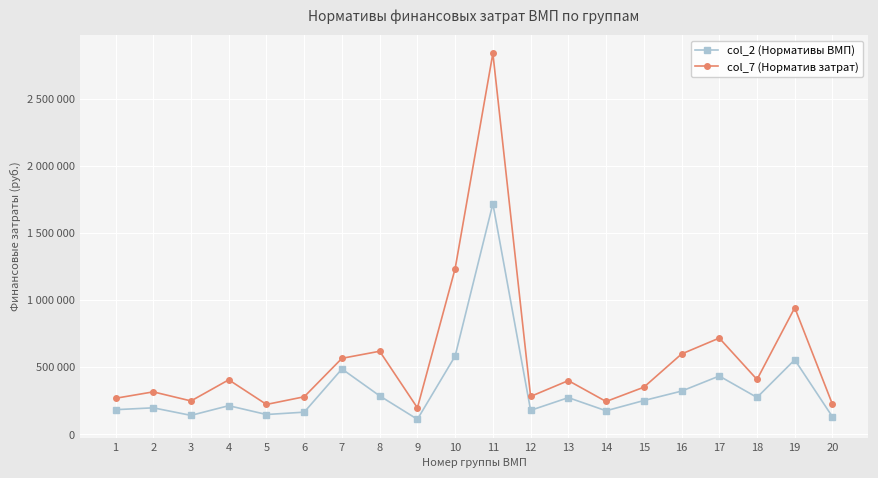

What is the difference between the second highest and minimum values in the col_7 (Норматив затрат) series?

1038051.6